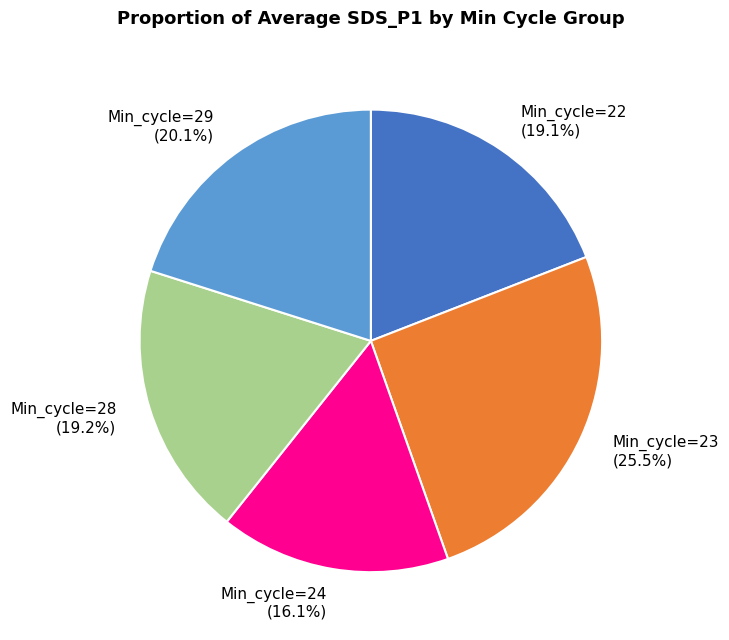

To the nearest percent, what percentage of the pie is Min_cycle=24?

16%